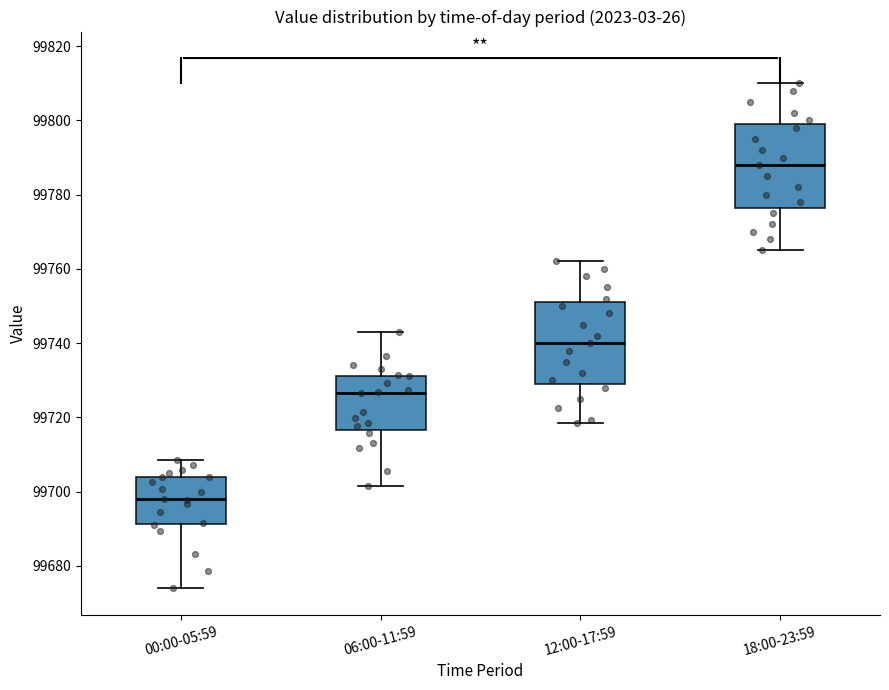

Where does the lower whisker of the box for 00:00-05:59 end on the y-axis? The values are not printed on the chart, so give them approximately, as read against the axis.

99674